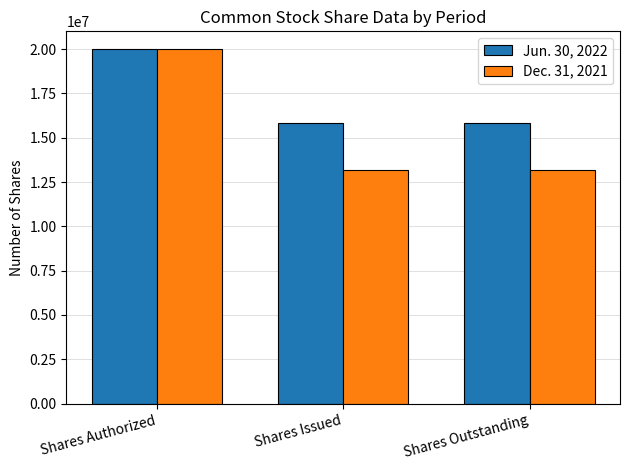

Between Shares Authorized and Shares Outstanding, which series saw the biggest shift?

Dec. 31, 2021